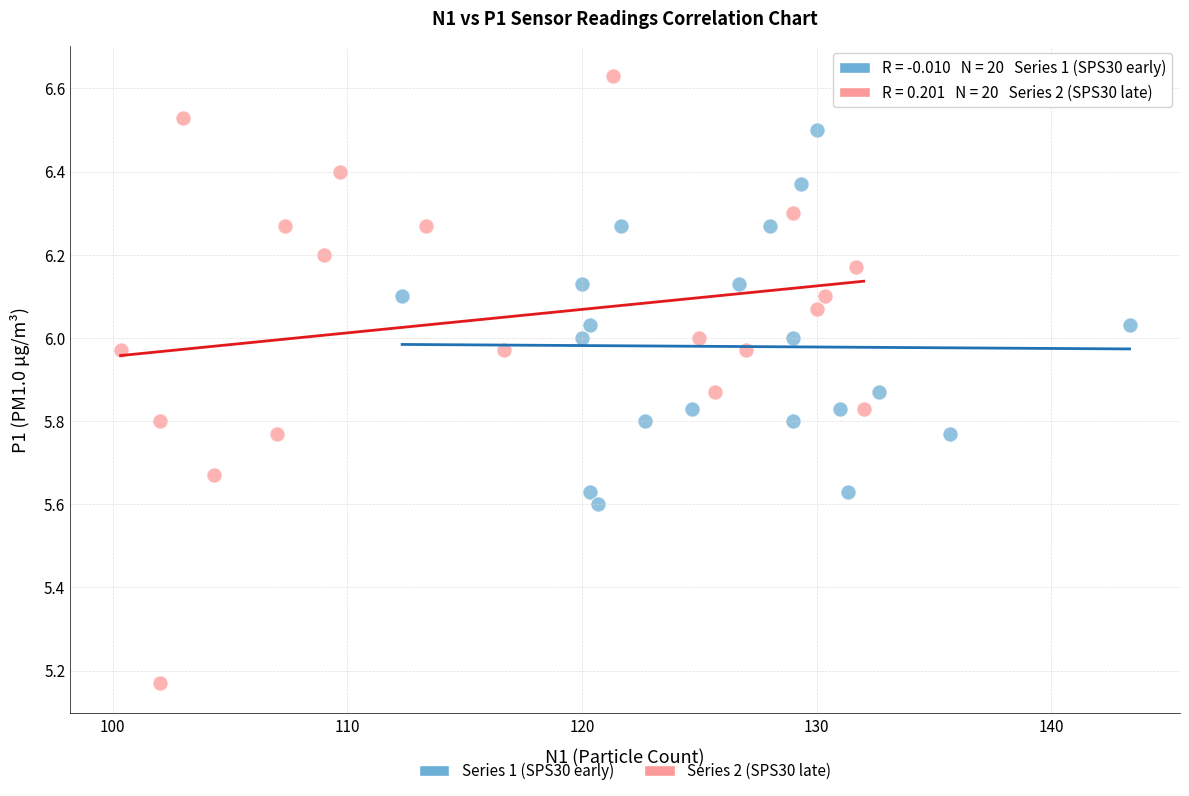

Which series reaches the minimum Y coordinate?

Series 2 (SPS30 late)